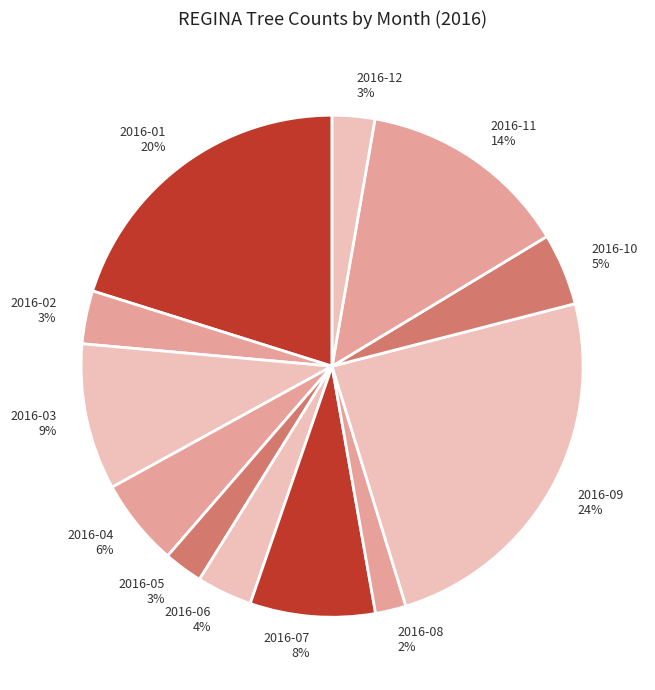

To the nearest percent, what is the average slice percentage?

8%